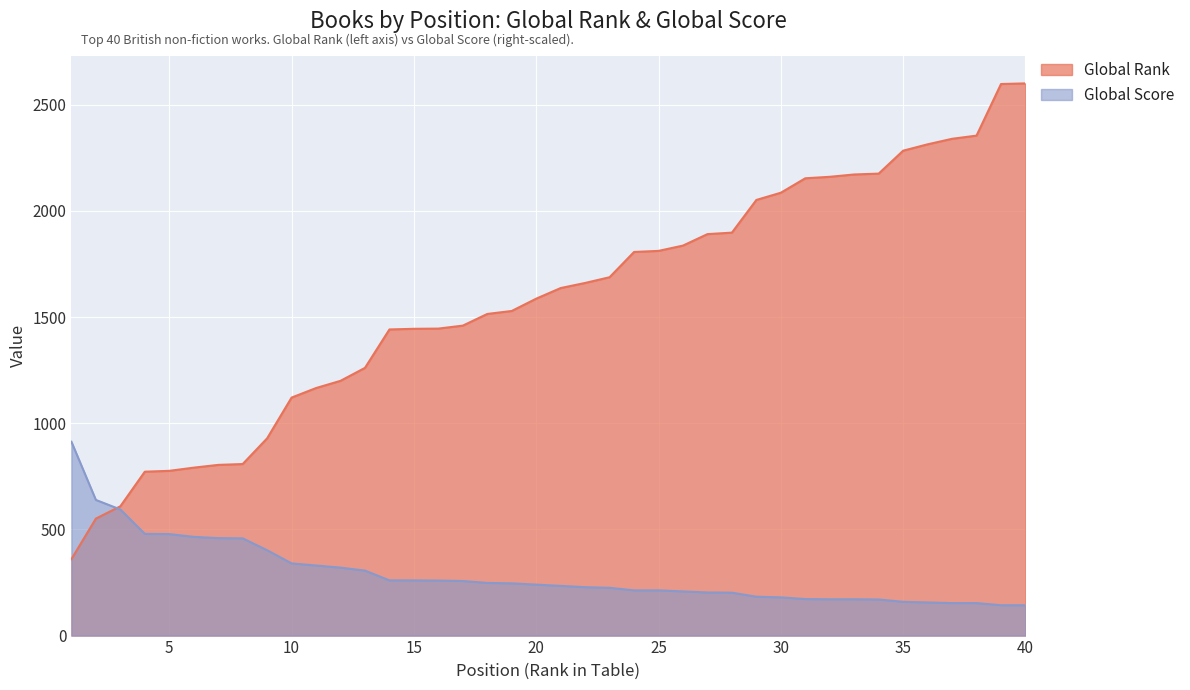

How many times do Global Score and Global Rank cross each other?

1